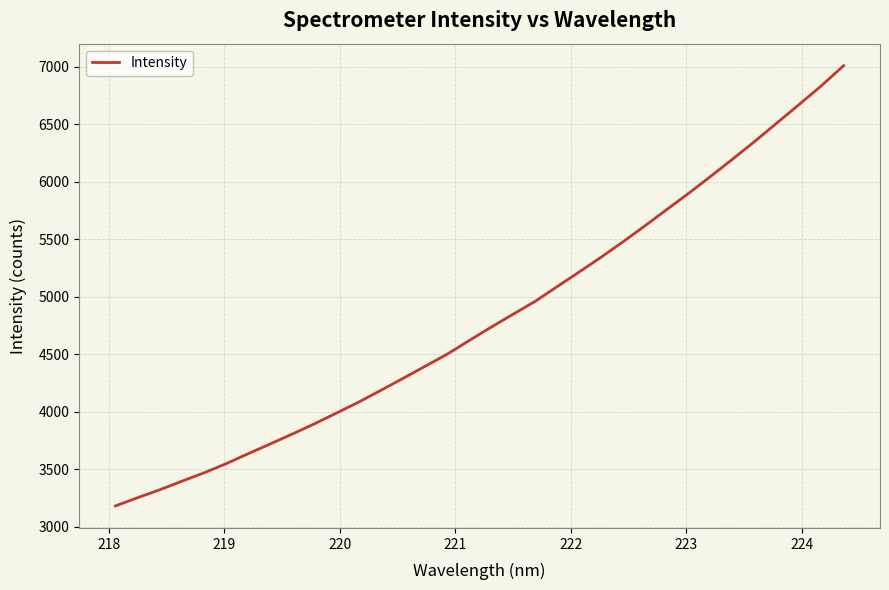

What is the smallest value displayed?

3179.3